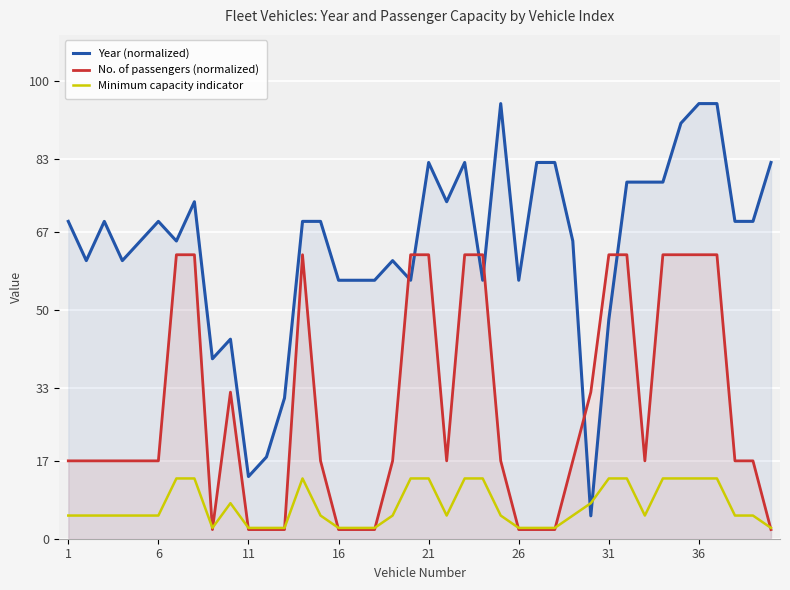

What is the maximum value shown in the chart?

95.0